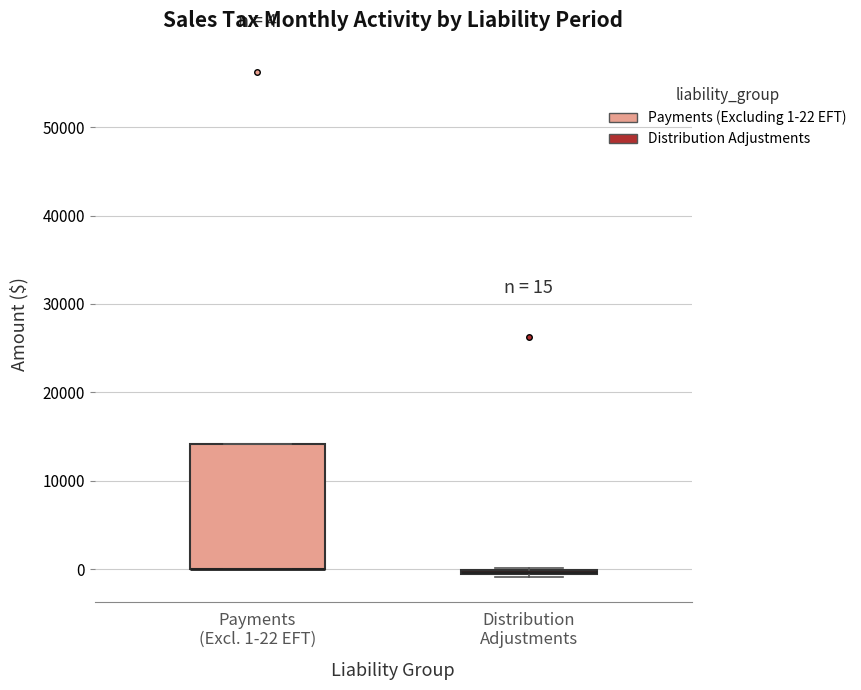

Comparing the boxes themselves (not the whiskers), which one is the tallest?

Payments (Excl. 1-22 EFT)